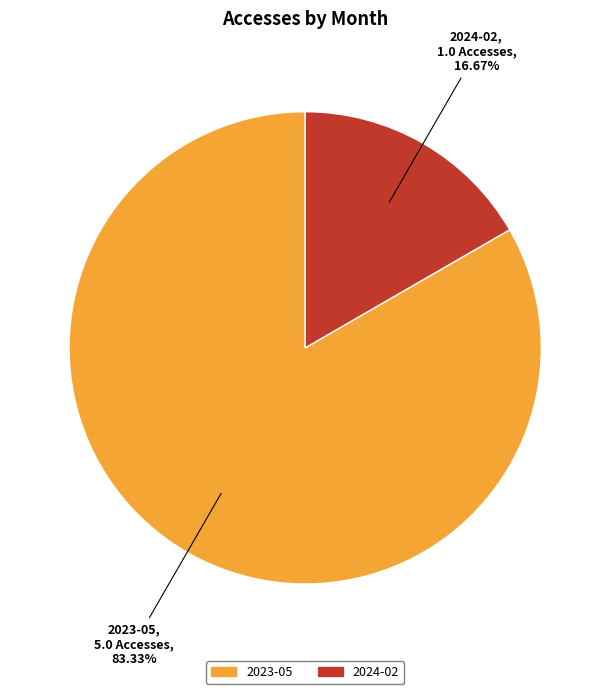

Which has a higher value, 2023-05 or 2024-02?

2023-05